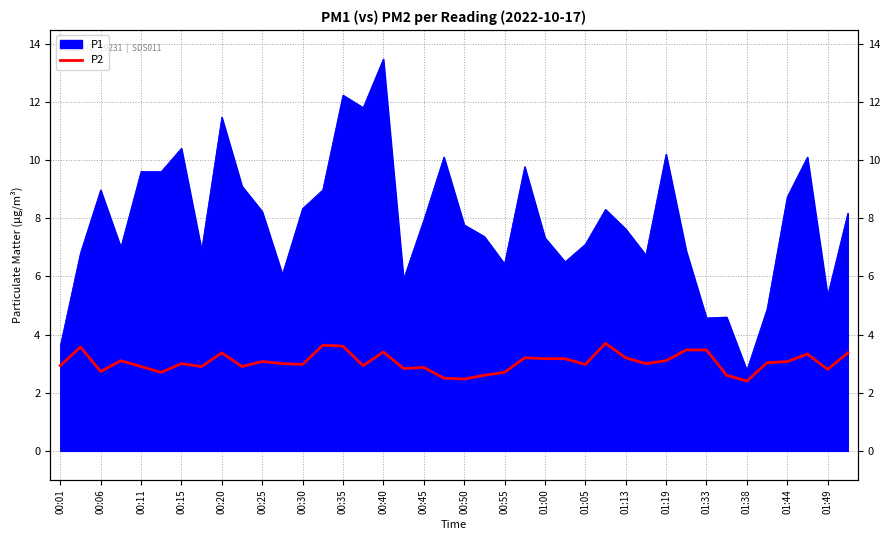

How many data points are less than 3?

18